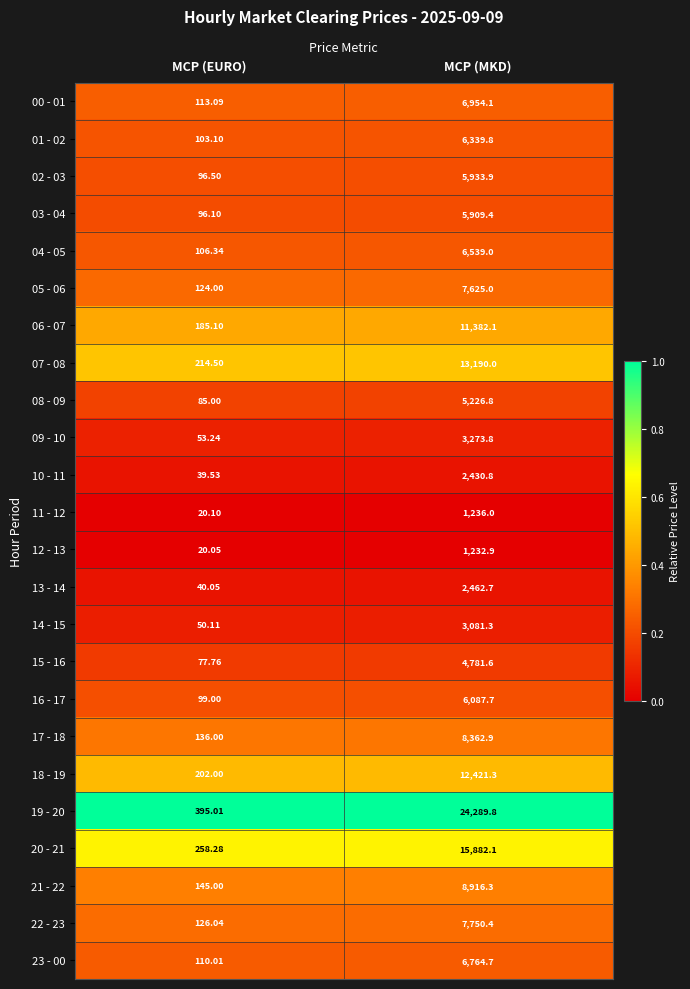

At which category is the sum across all series the highest?

MCP (MKD)